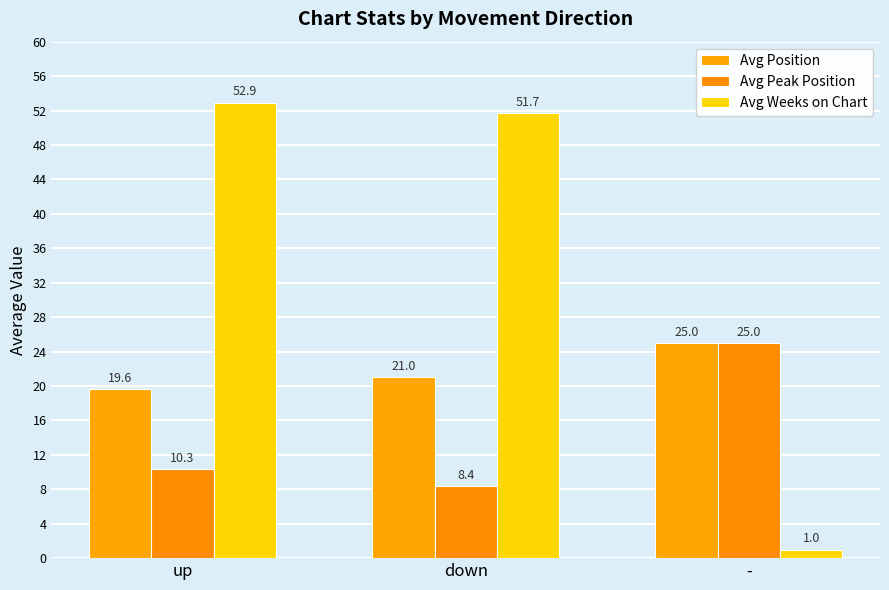

Reading left to right, list all the values displayed in this chart.

Avg Position: 19.6	21.0	25.0
Avg Peak Position: 10.3	8.4	25.0
Avg Weeks on Chart: 52.9	51.7	1.0